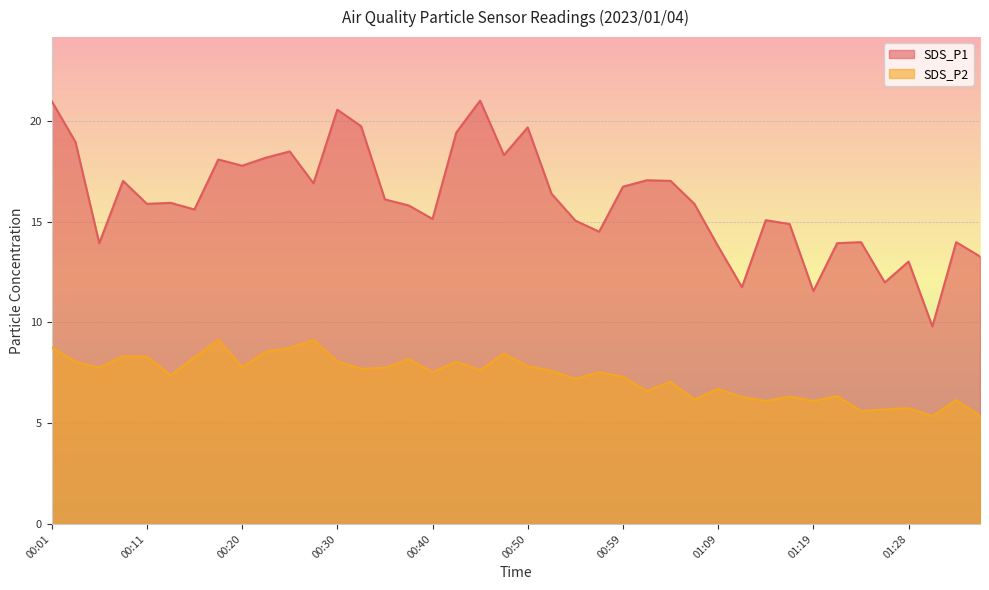

What is the sum of the SDS_P2 values at 00:03 and 00:08?

16.4